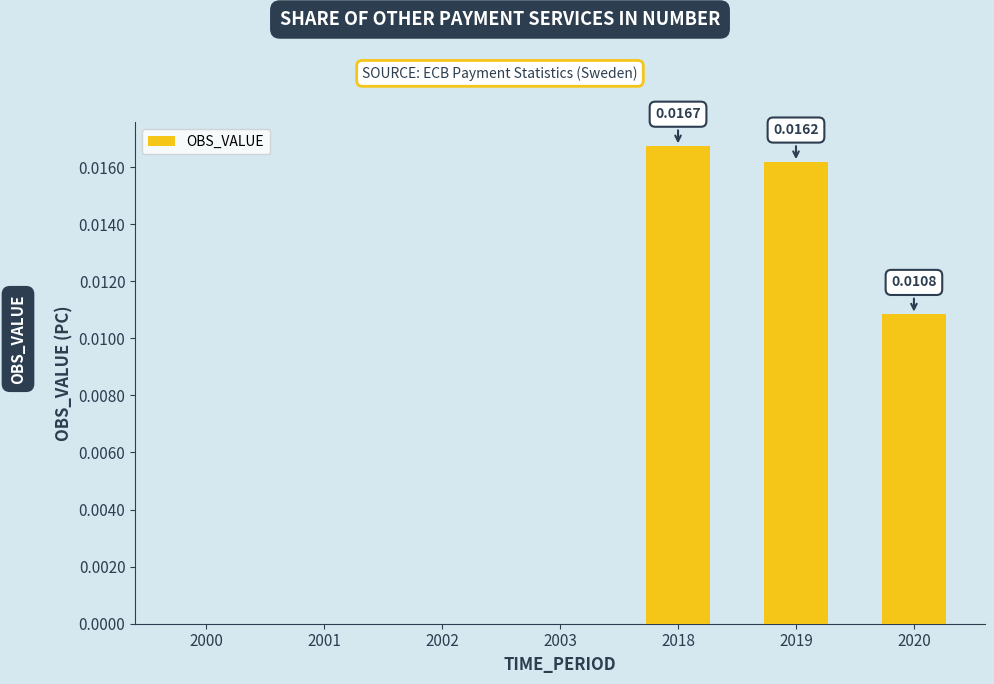

At which category does the chart reach its peak across all series?

2018